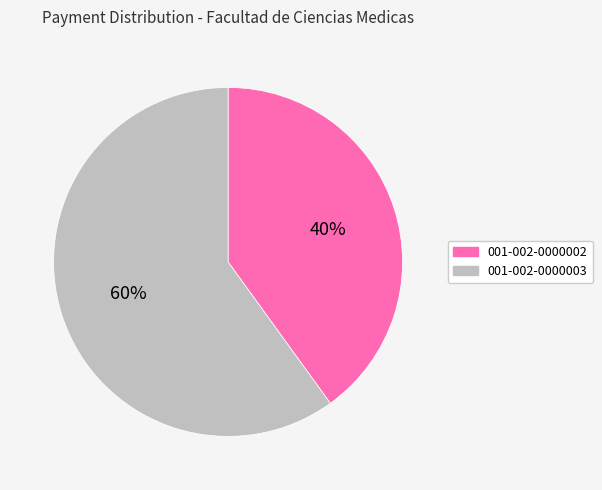

What percentage is the 001-002-0000002 slice, to the nearest percent?

40%